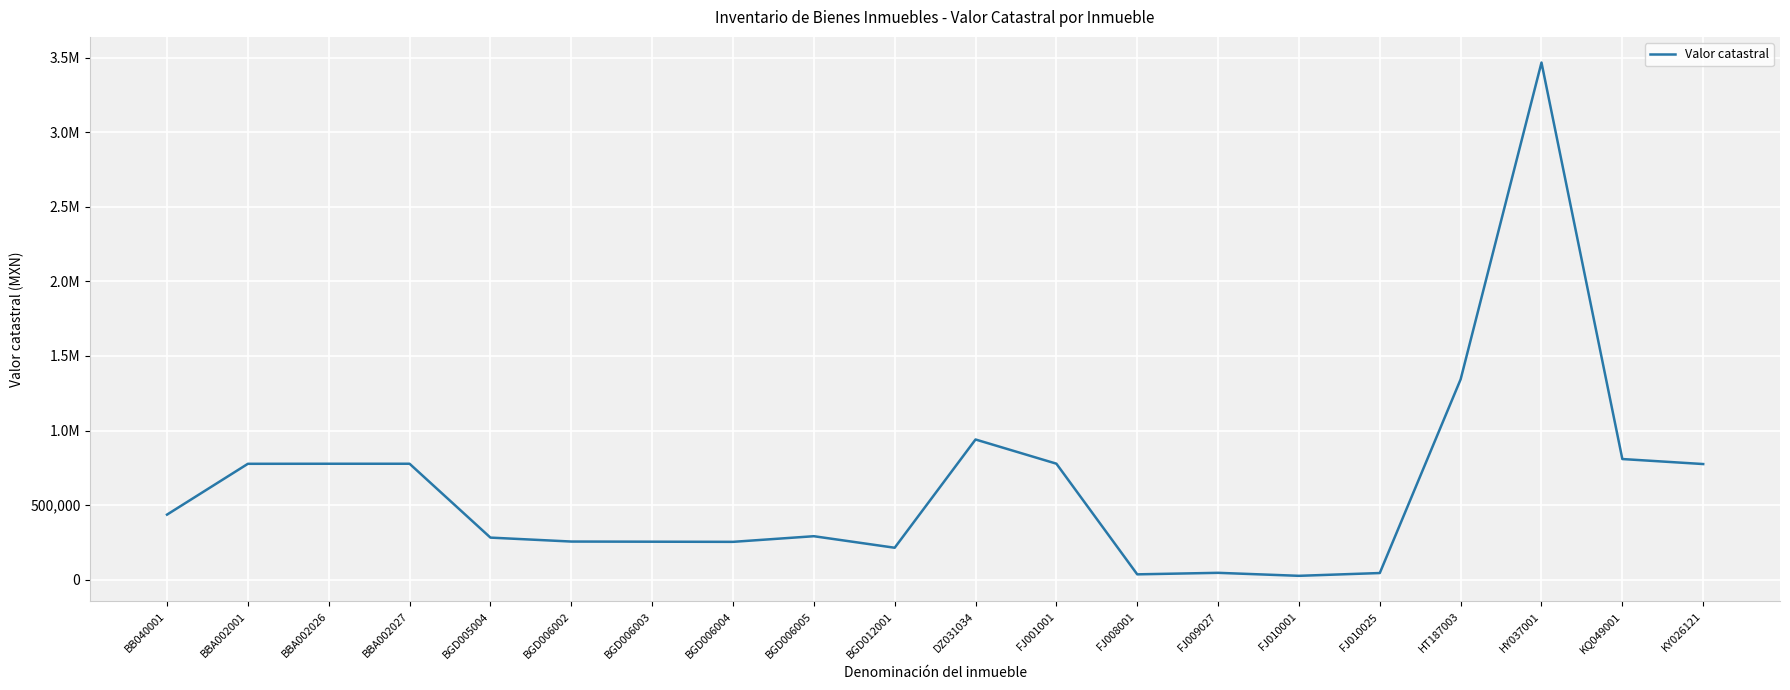

What is the average value?

628748.4